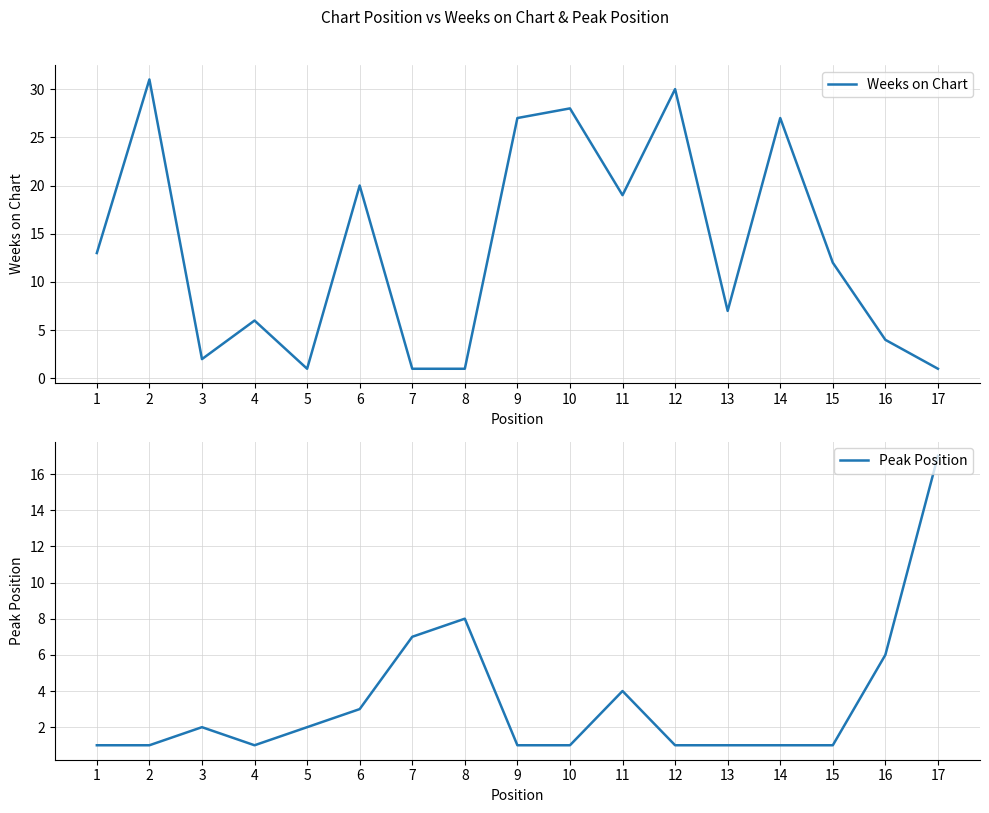

Rank the series by their average value, from lowest to highest.

Peak Position, Weeks on Chart